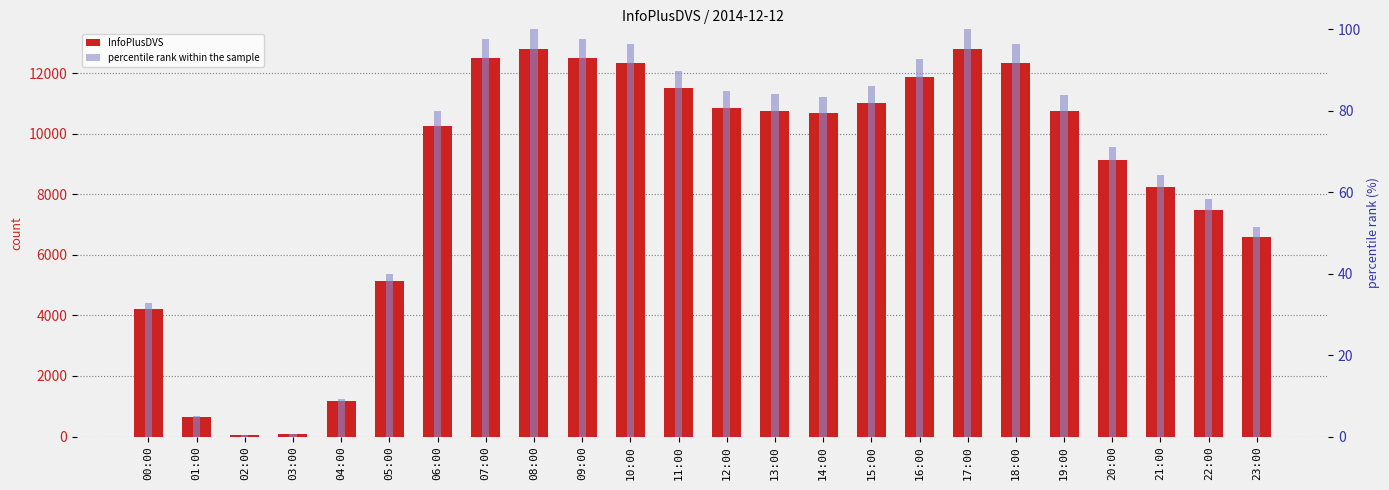

How many values in the InfoPlusDVS series exceed 10756?

11